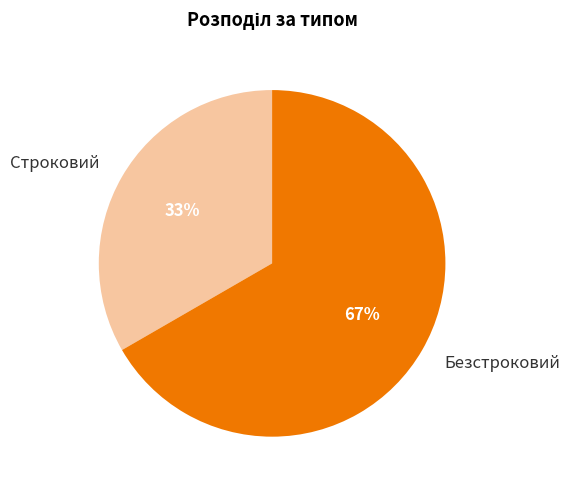

Does Безстроковий account for over 50% of the chart?

Yes